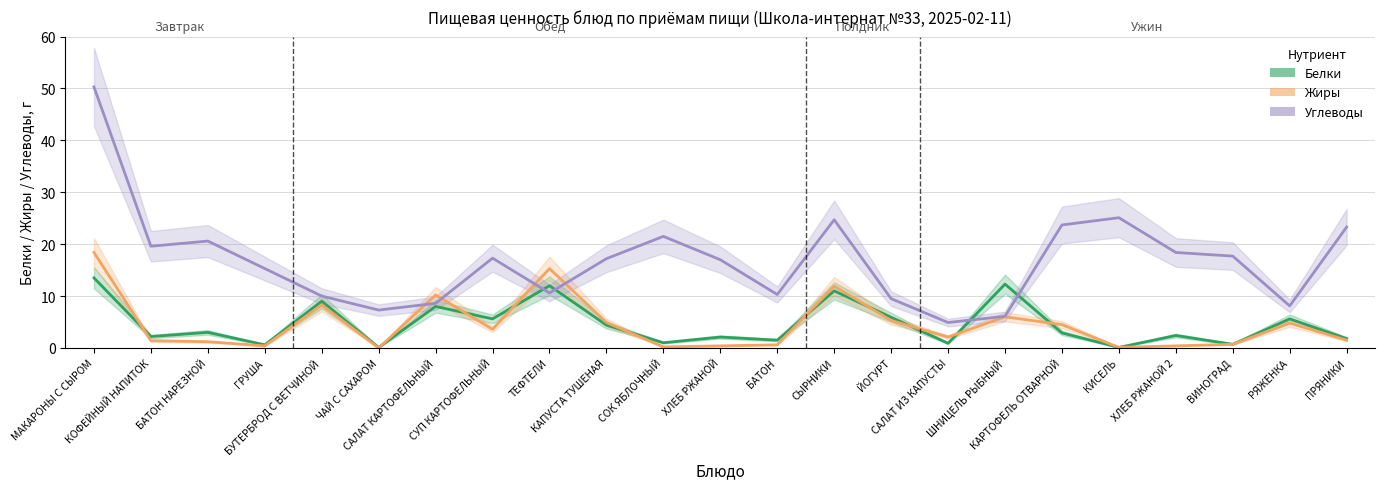

Reading left to right, what are all the values shown in this chart?

Белки: МАКАРОНЫ С СЫРОМ=13.5	КОФЕЙНЫЙ НАПИТОК=2.2	БАТОН НАРЕЗНОЙ=3.0	ГРУША=0.6	БУТЕРБРОД С ВЕТЧИНОЙ=9.0	ЧАЙ С САХАРОМ=0.1	САЛАТ КАРТОФЕЛЬНЫЙ=8.0	СУП КАРТОФЕЛЬНЫЙ=5.6	ТЕФТЕЛИ=12.0	КАПУСТА ТУШЕНАЯ=4.4	СОК ЯБЛОЧНЫЙ=1.0	ХЛЕБ РЖАНОЙ=2.1	БАТОН=1.5	СЫРНИКИ=11.0	ЙОГУРТ=5.9	САЛАТ ИЗ КАПУСТЫ=0.9	ШНИЦЕЛЬ РЫБНЫЙ=12.3	КАРТОФЕЛЬ ОТВАРНОЙ=2.9	КИСЕЛЬ=0.1	ХЛЕБ РЖАНОЙ 2=2.4	ВИНОГРАД=0.7	РЯЖЕНКА=5.6	ПРЯНИКИ=1.8
Жиры: МАКАРОНЫ С СЫРОМ=18.4	КОФЕЙНЫЙ НАПИТОК=1.4	БАТОН НАРЕЗНОЙ=1.2	ГРУША=0.4	БУТЕРБРОД С ВЕТЧИНОЙ=8.3	ЧАЙ С САХАРОМ=0.0	САЛАТ КАРТОФЕЛЬНЫЙ=10.2	СУП КАРТОФЕЛЬНЫЙ=3.6	ТЕФТЕЛИ=15.3	КАПУСТА ТУШЕНАЯ=4.9	СОК ЯБЛОЧНЫЙ=0.2	ХЛЕБ РЖАНОЙ=0.4	БАТОН=0.6	СЫРНИКИ=11.9	ЙОГУРТ=5.3	САЛАТ ИЗ КАПУСТЫ=2.1	ШНИЦЕЛЬ РЫБНЫЙ=6.0	КАРТОФЕЛЬ ОТВАРНОЙ=4.5	КИСЕЛЬ=0.1	ХЛЕБ РЖАНОЙ 2=0.4	ВИНОГРАД=0.7	РЯЖЕНКА=4.8	ПРЯНИКИ=1.5
Углеводы: МАКАРОНЫ С СЫРОМ=50.3	КОФЕЙНЫЙ НАПИТОК=19.6	БАТОН НАРЕЗНОЙ=20.6	ГРУША=15.3	БУТЕРБРОД С ВЕТЧИНОЙ=10.0	ЧАЙ С САХАРОМ=7.3	САЛАТ КАРТОФЕЛЬНЫЙ=8.6	СУП КАРТОФЕЛЬНЫЙ=17.3	ТЕФТЕЛИ=10.6	КАПУСТА ТУШЕНАЯ=17.2	СОК ЯБЛОЧНЫЙ=21.5	ХЛЕБ РЖАНОЙ=17.0	БАТОН=10.3	СЫРНИКИ=24.7	ЙОГУРТ=9.5	САЛАТ ИЗ КАПУСТЫ=4.9	ШНИЦЕЛЬ РЫБНЫЙ=6.1	КАРТОФЕЛЬ ОТВАРНОЙ=23.7	КИСЕЛЬ=25.1	ХЛЕБ РЖАНОЙ 2=18.4	ВИНОГРАД=17.7	РЯЖЕНКА=8.1	ПРЯНИКИ=23.3